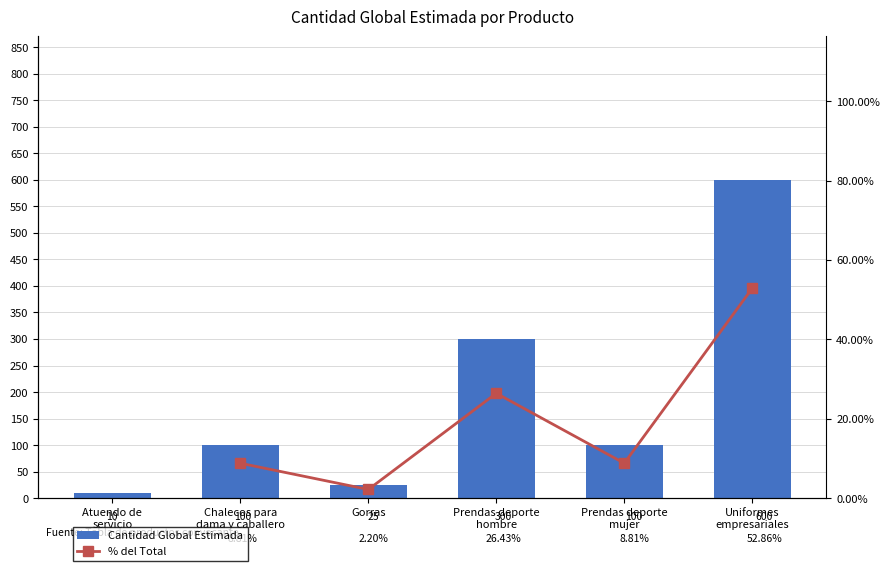

What is the average value?

189